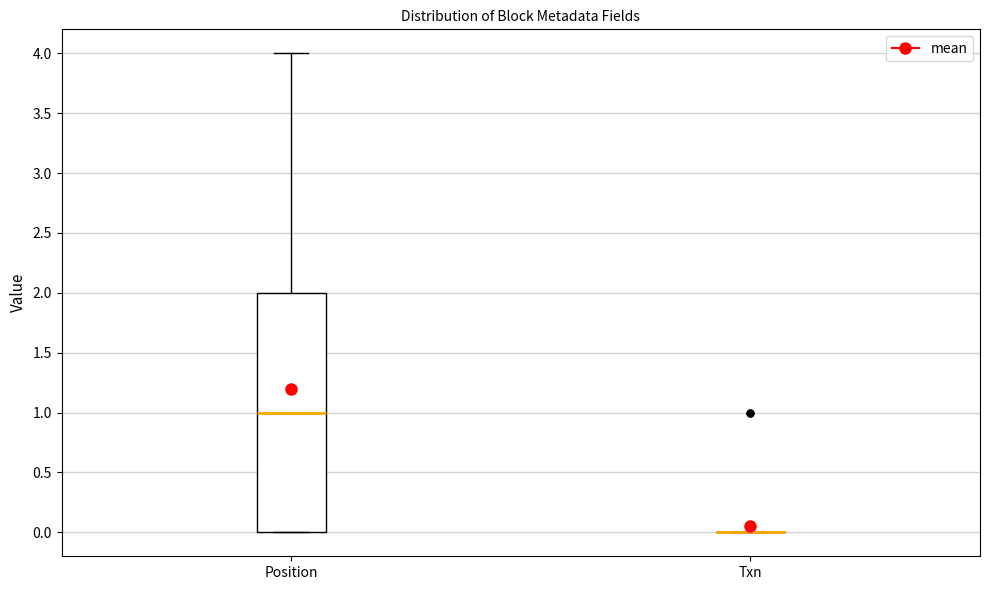

Reading left to right, transcribe this box plot: for each box, give where its median line is, the range the box spans, and where its two whiskers end, as read against the y-axis. The values are not printed on the chart, so give them approximately, as read against the axis.

Position: median 1, box 0 to 2, whiskers 0 to 4
Txn: box collapsed to a line at 0, whiskers 0 to 0